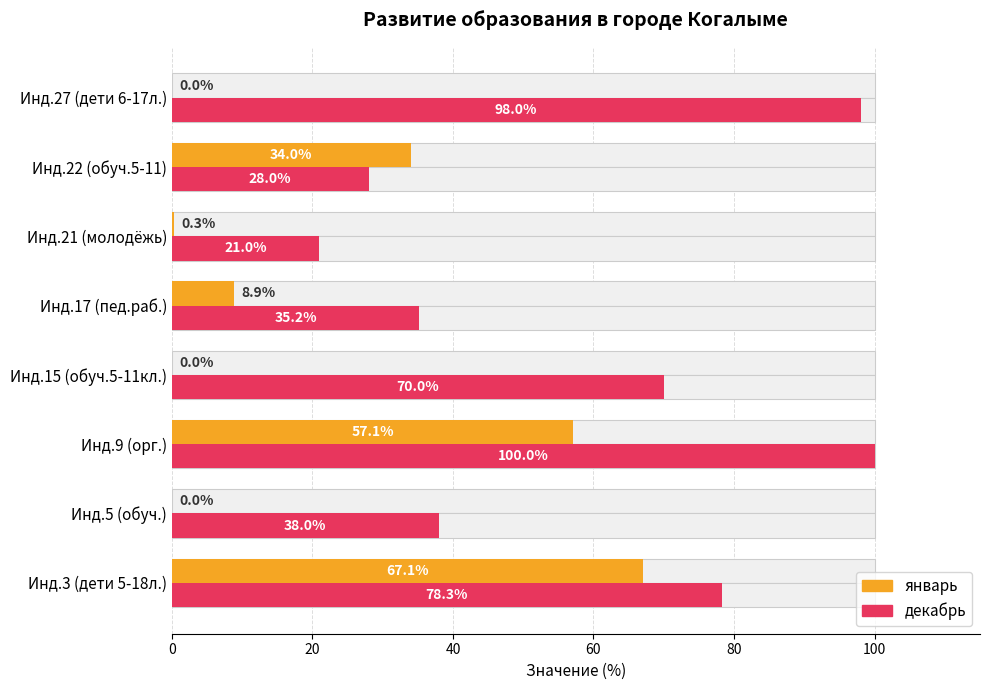

Which series has the largest total across all categories?

декабрь